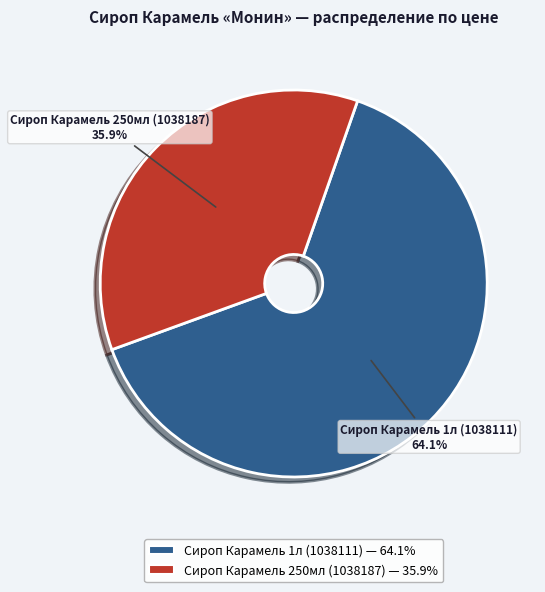

Which has a higher value, Сироп Карамель 250мл (1038187) or Сироп Карамель 1л (1038111)?

Сироп Карамель 1л (1038111)